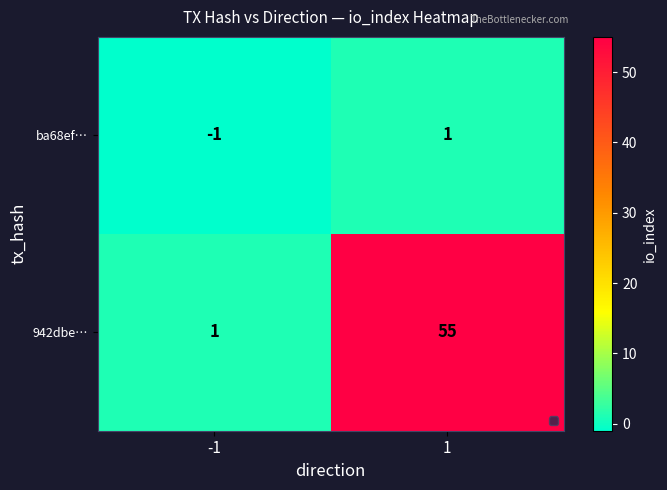

What is the total value across all series at 1?

56